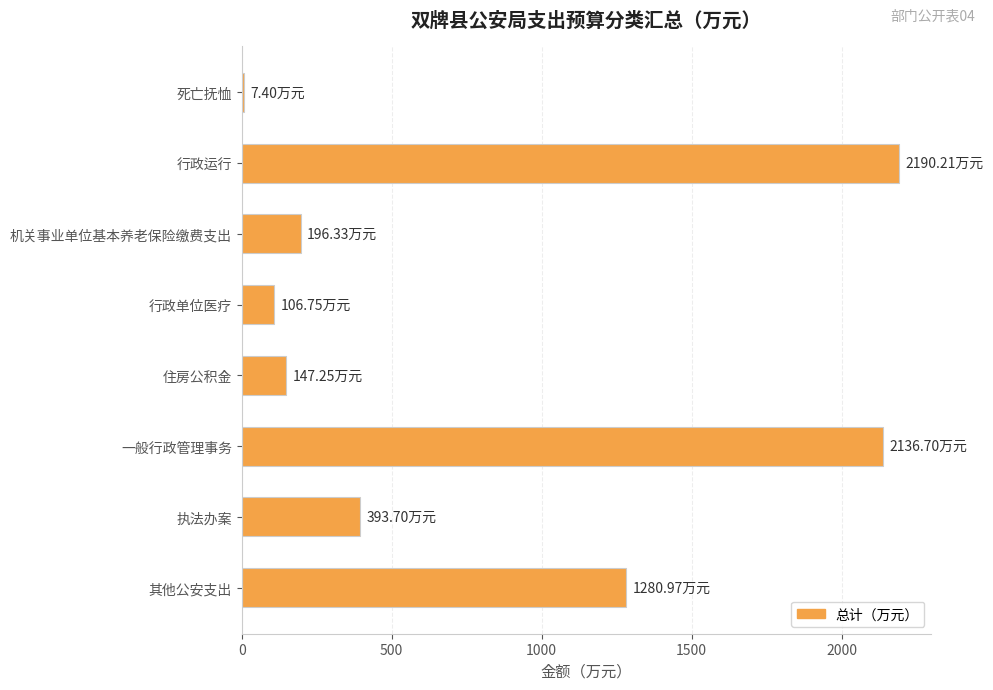

What is the ratio of the value at 其他公安支出 to the value at 执法办案?

3.3